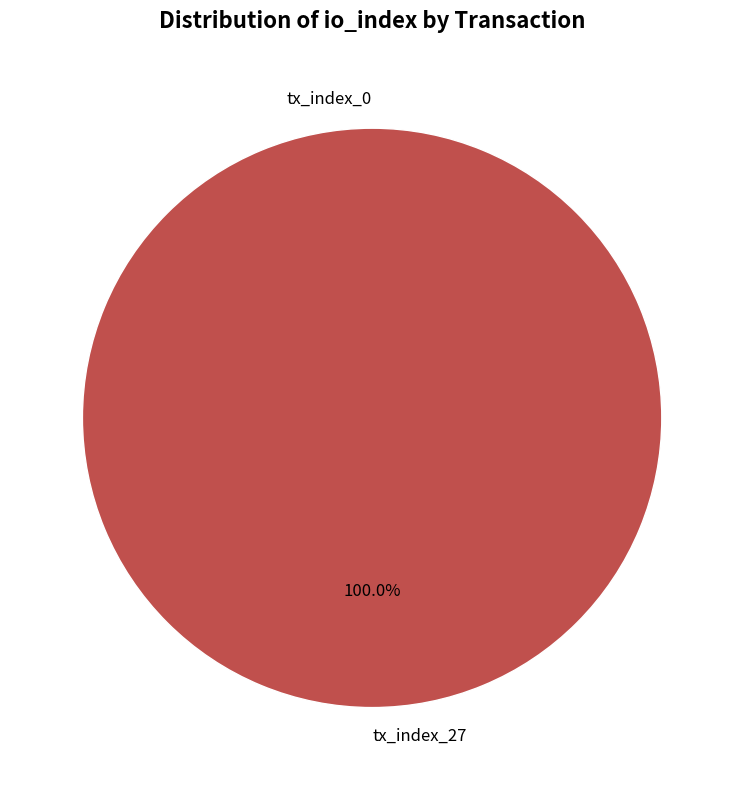

Is the sum of tx_index_0 and tx_index_27 greater than half?

Yes